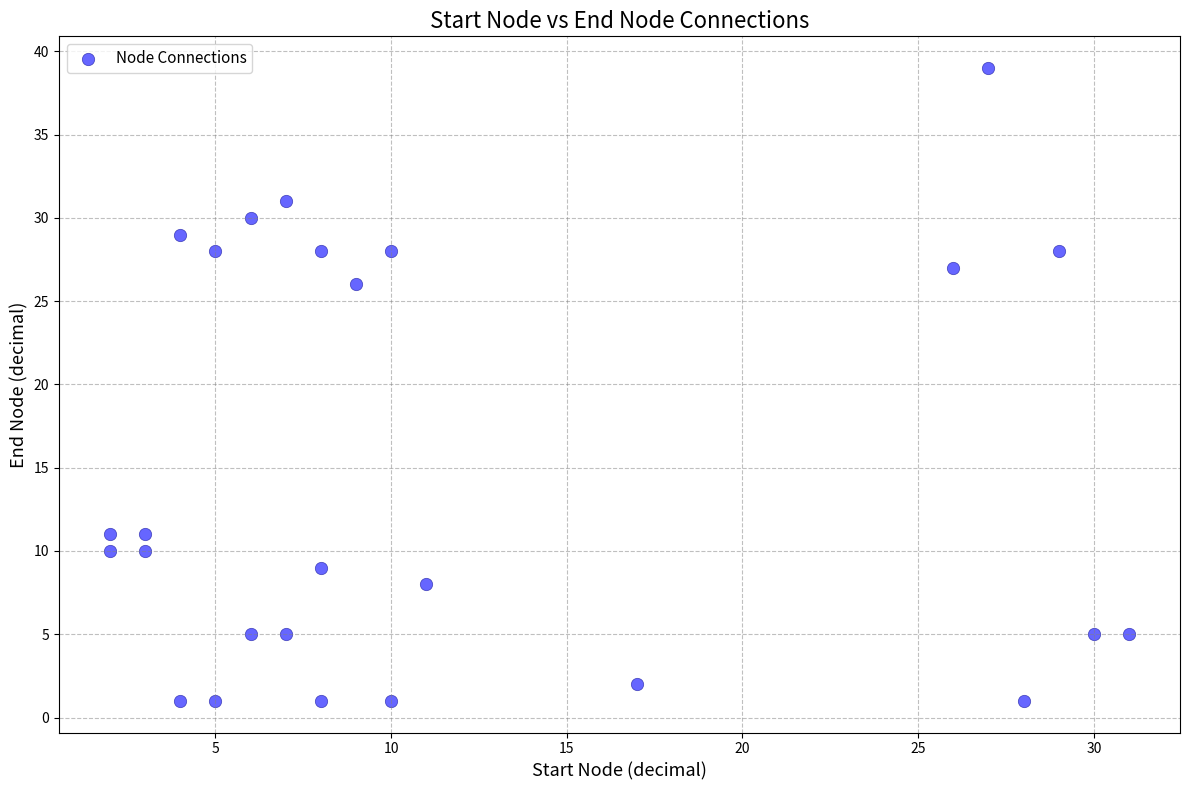

What is the range of X values (max minus min)?

29